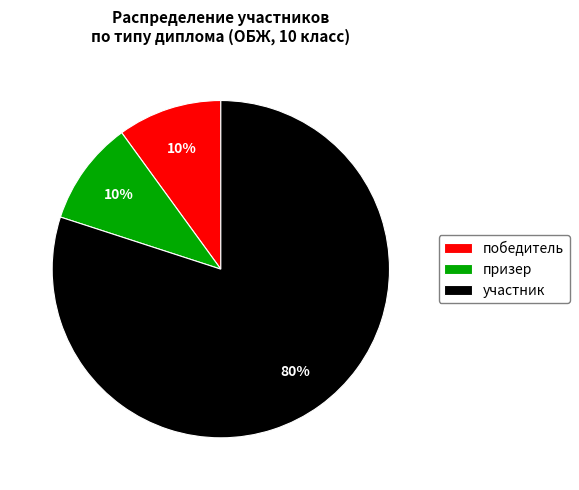

Combined, do призер and участник account for over 50%?

Yes